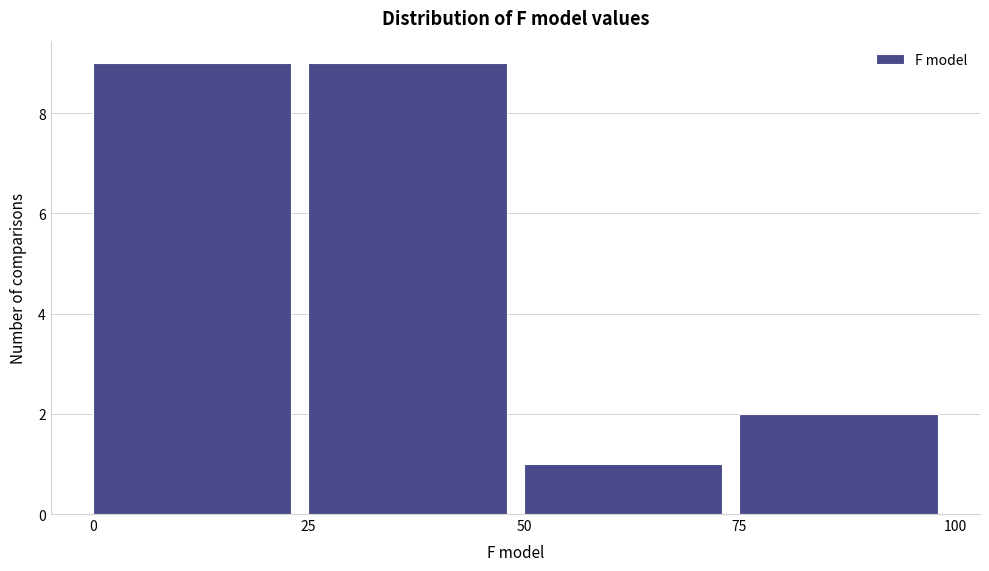

Reading left to right, transcribe this chart: for each bar, give the range it covers on the x-axis and its height. The values are not printed on the chart, so give them approximately, as read against the axis.

0 to 25: 9
25 to 50: 9
50 to 75: 1
75 to 100: 2